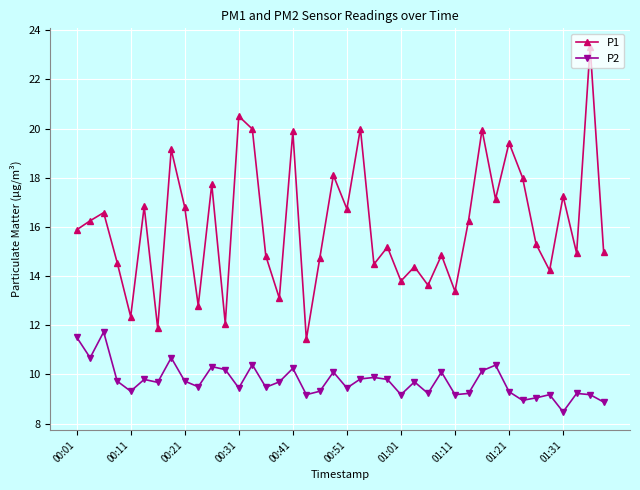

At how many categories does at least one series exceed 11?

40